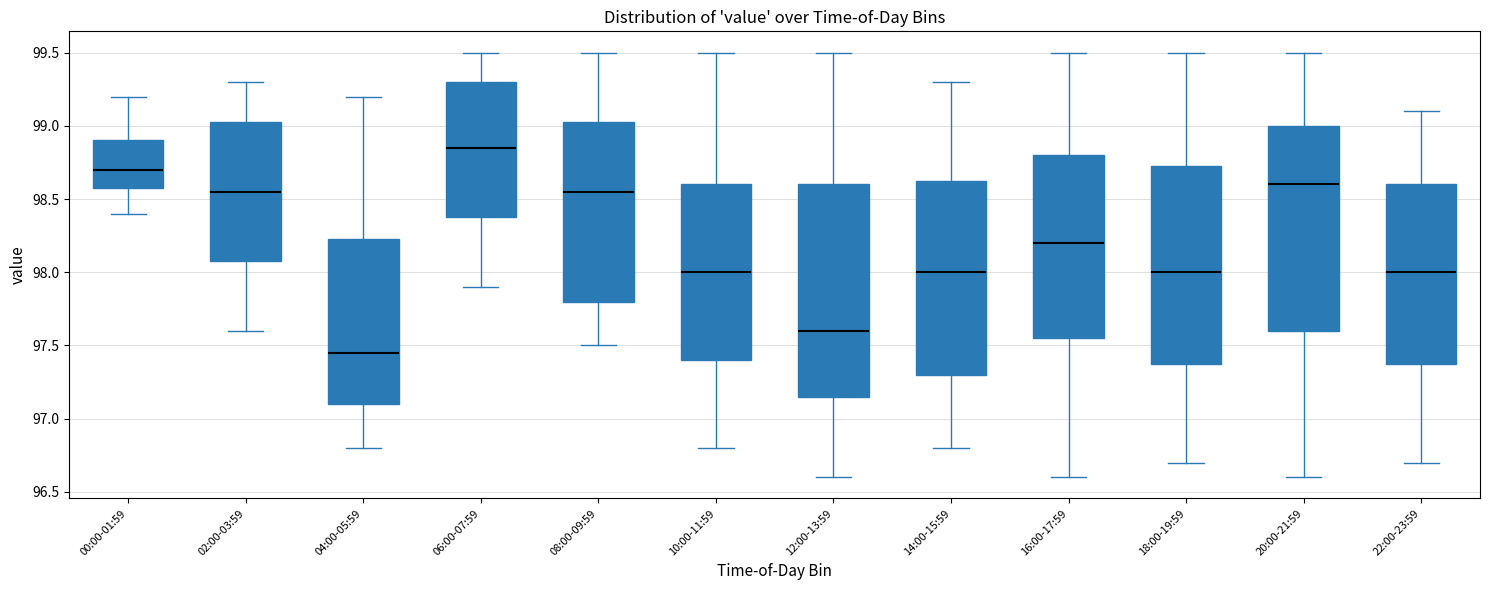

Which box's median line is the lowest?

04:00-05:59